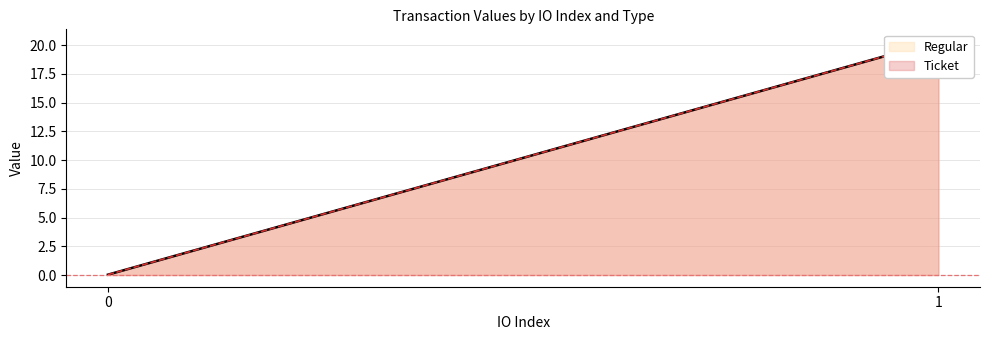

What is the value of the Regular point at the 2nd from the left?

20.4